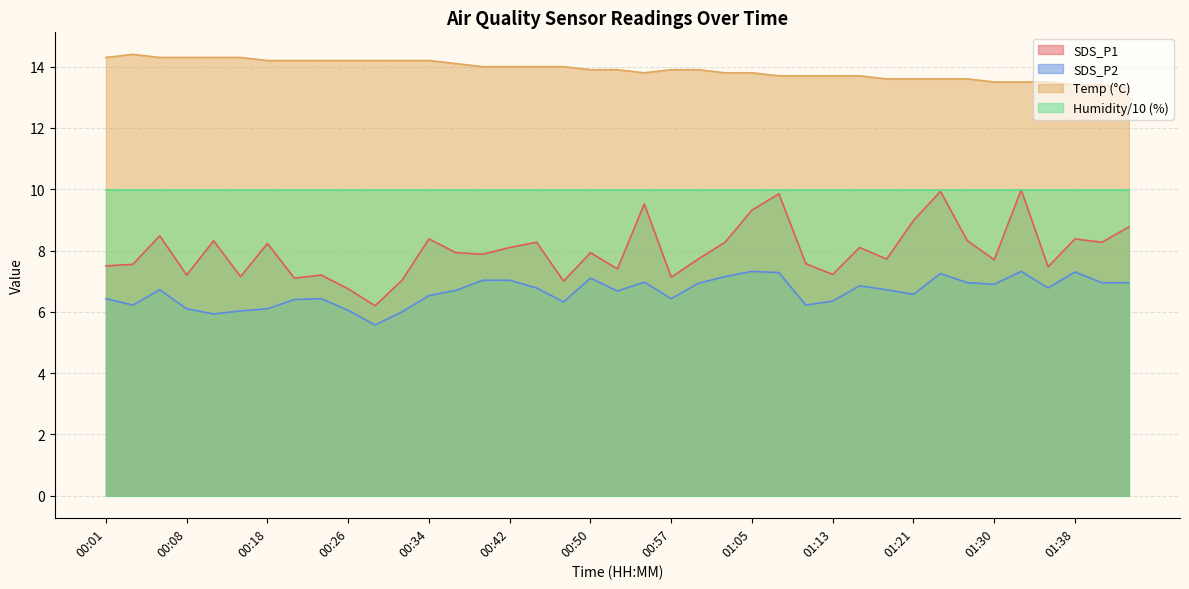

True or false: Temp has more than 1 points higher than both neighbors.

False